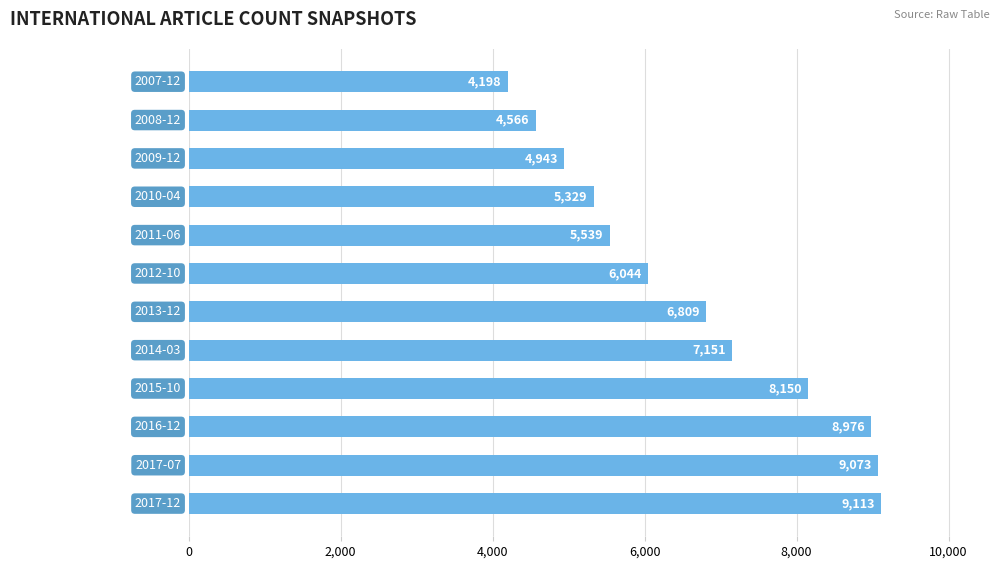

What is the value of the 6th bar from the top?

6044